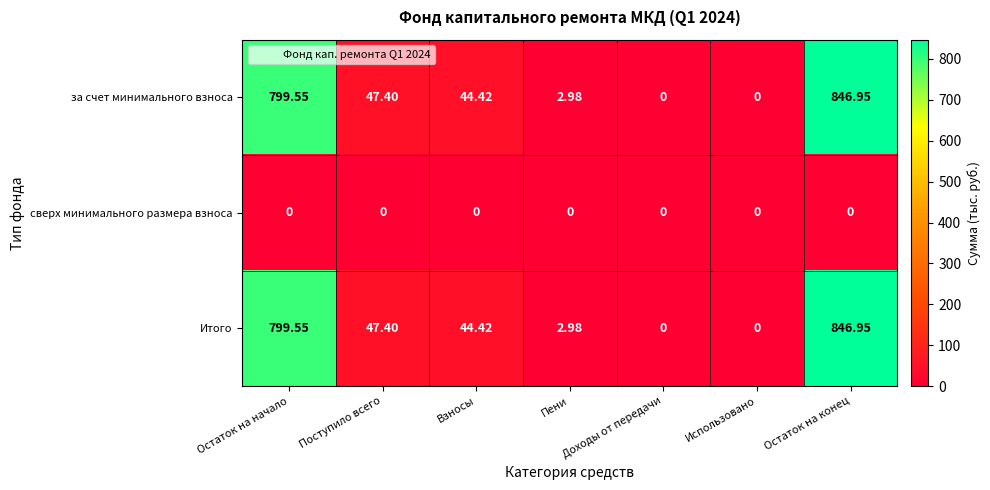

Which category has the highest value in the Итого series?

Остаток на конец